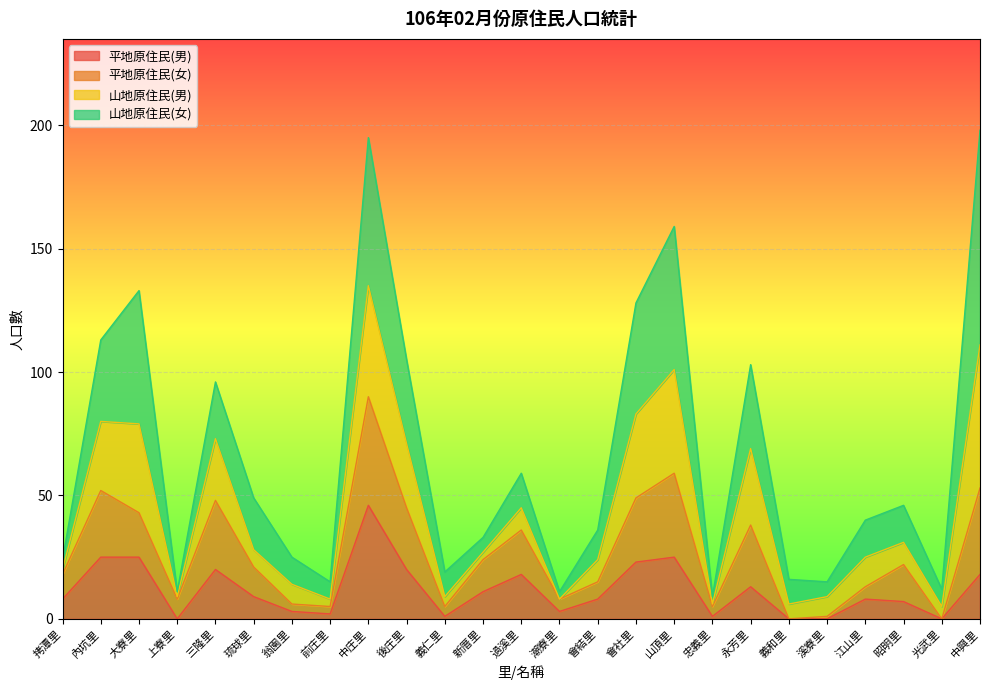

Count the number of categories in the chart.

25